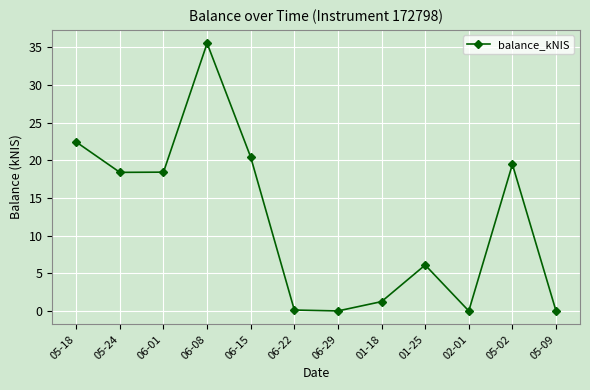

True or false: the data has more than 1 interior local peaks.

True